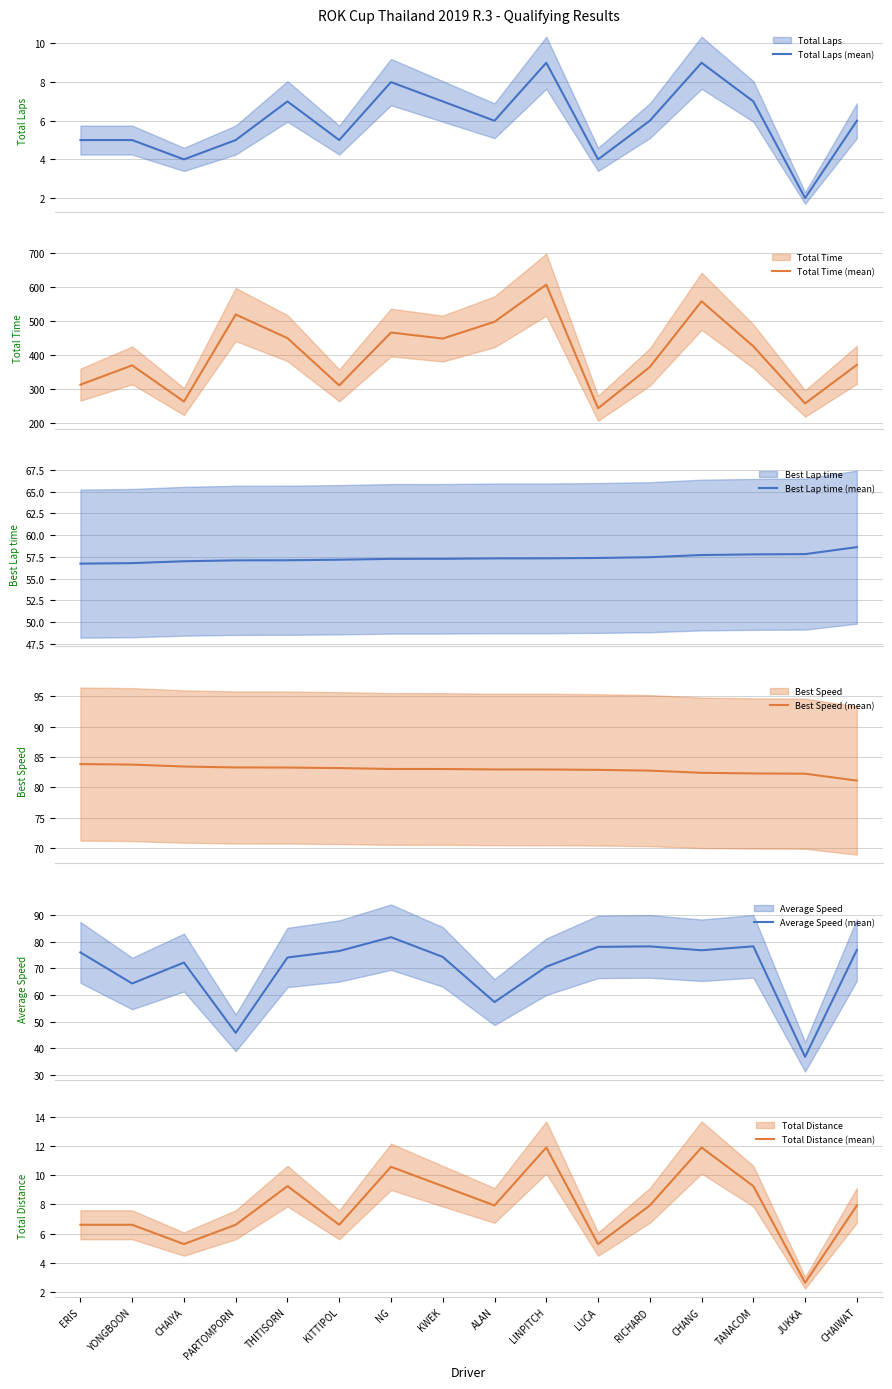

What is the sum of all Average Speed (mean) values?

1118.1